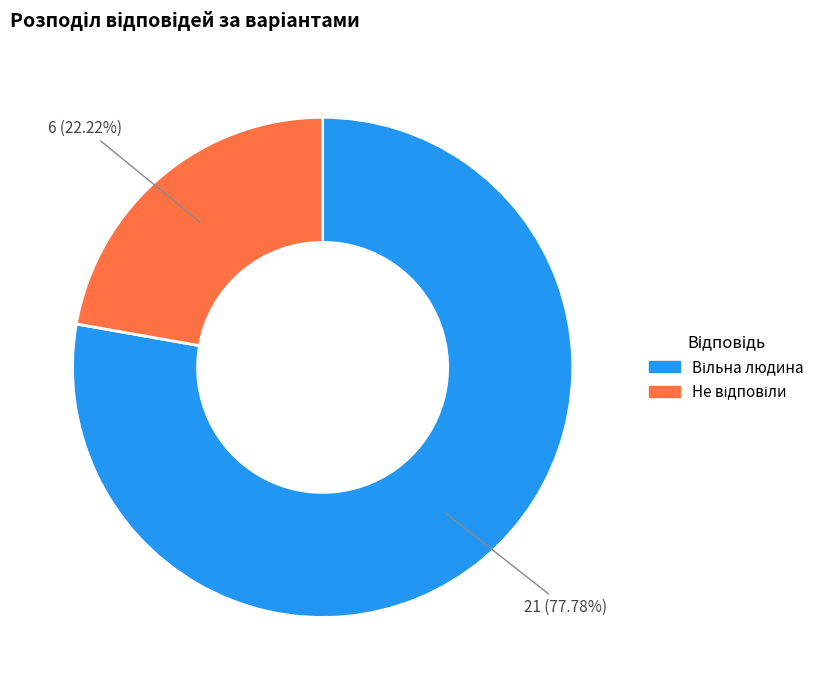

Is there a majority slice in this chart?

Yes